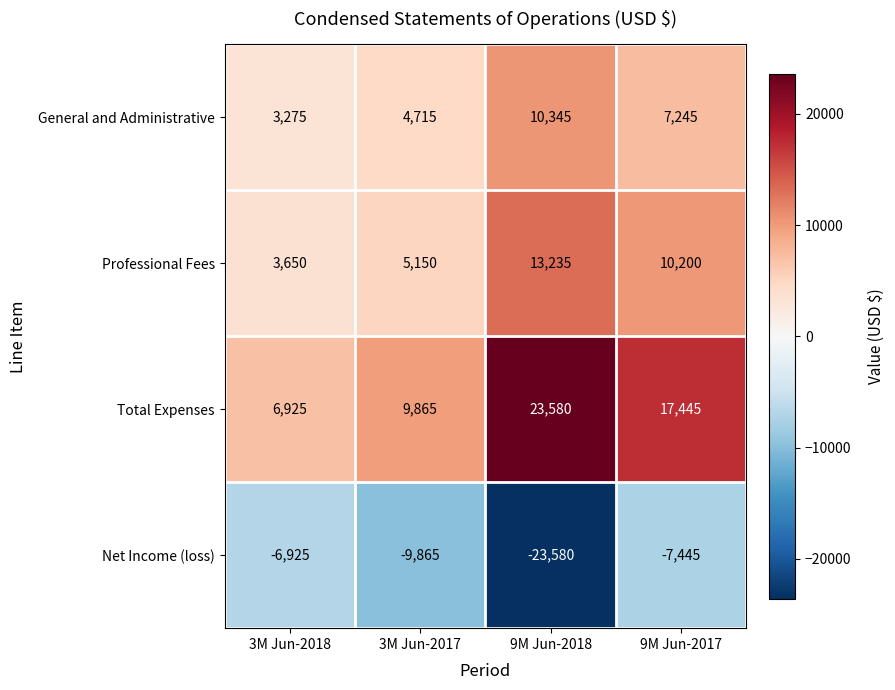

How many data points does each series have?

4